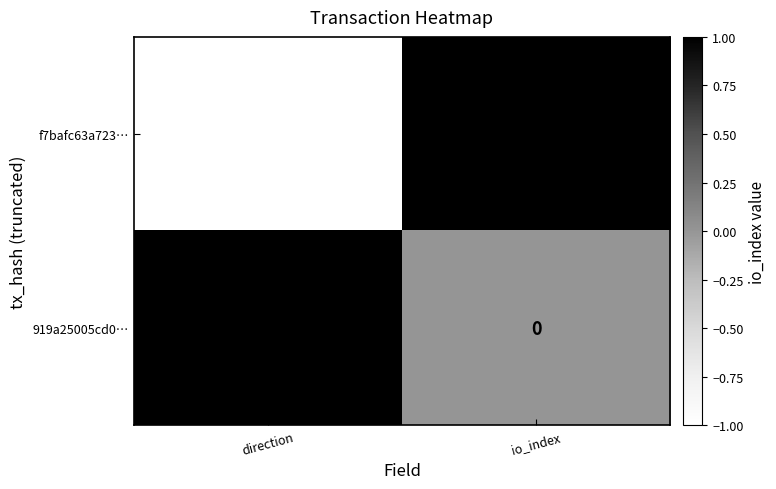

Reading left to right, what are all the values shown in this chart?

f7bafc63a723…: -1	1
919a25005cd0…: 1	0